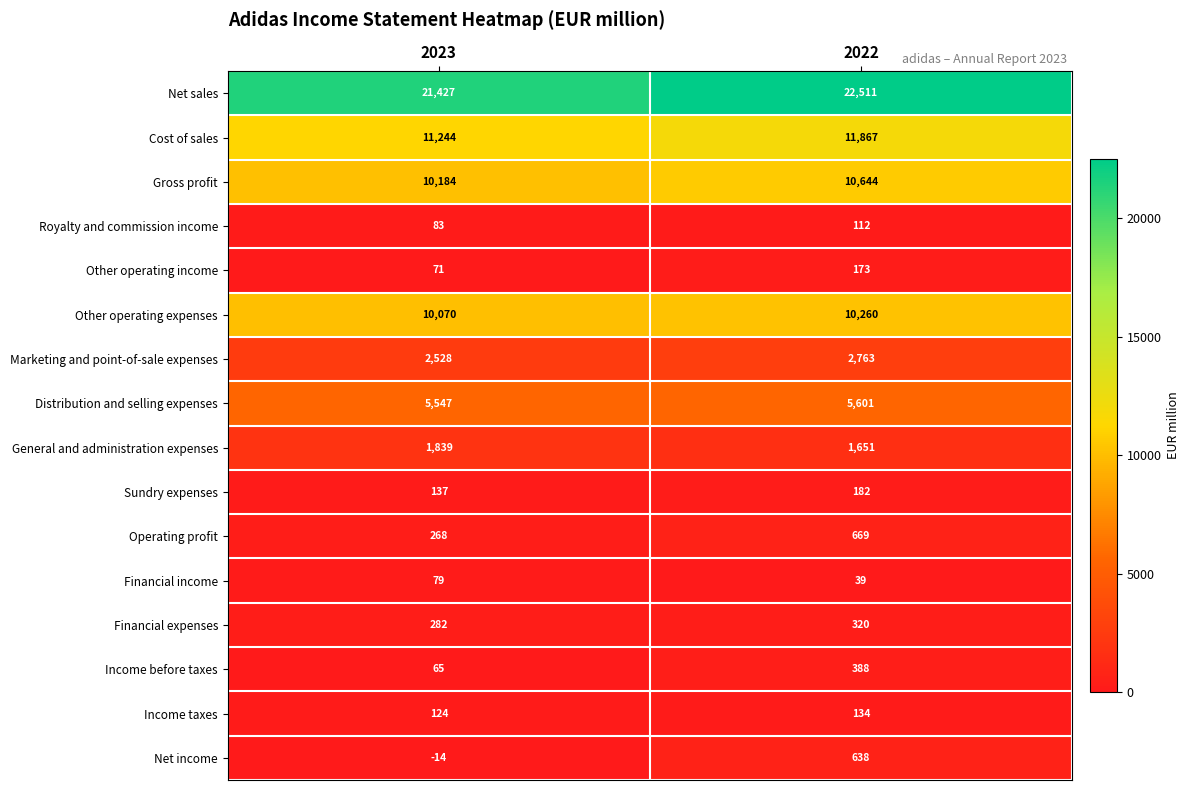

The Royalty and commission income series shows 83 at 2023. True or false?

True